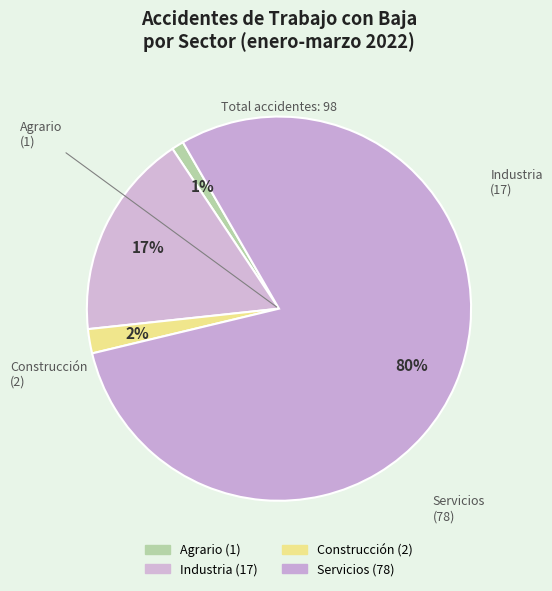

Count the number of slices in the pie.

4